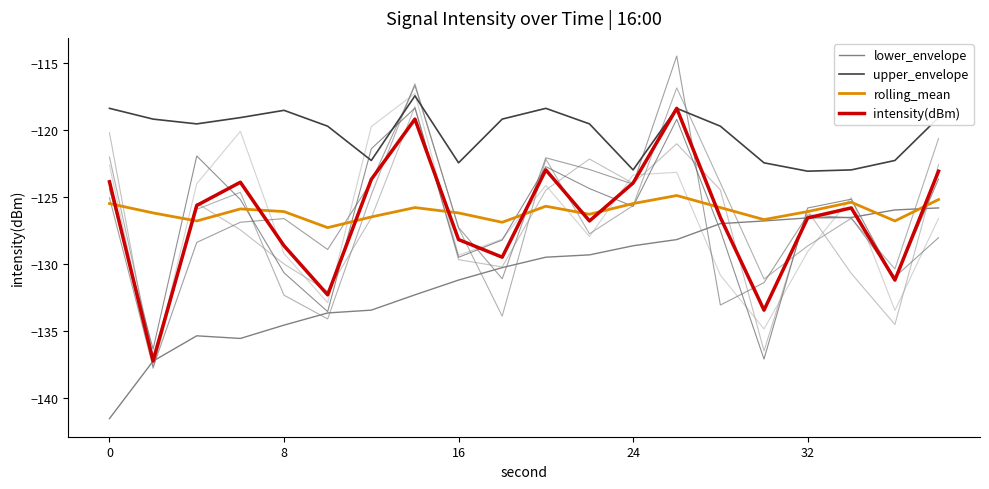

What is the value of the upper_envelope point at the 14th from the left?

-118.4